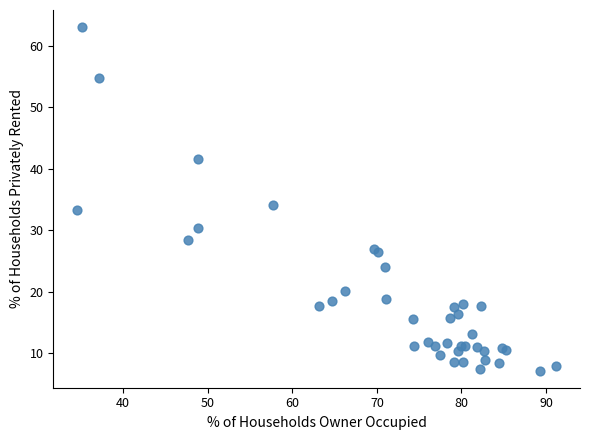

What Y value in the scatter plot is closest to 35?

34.1